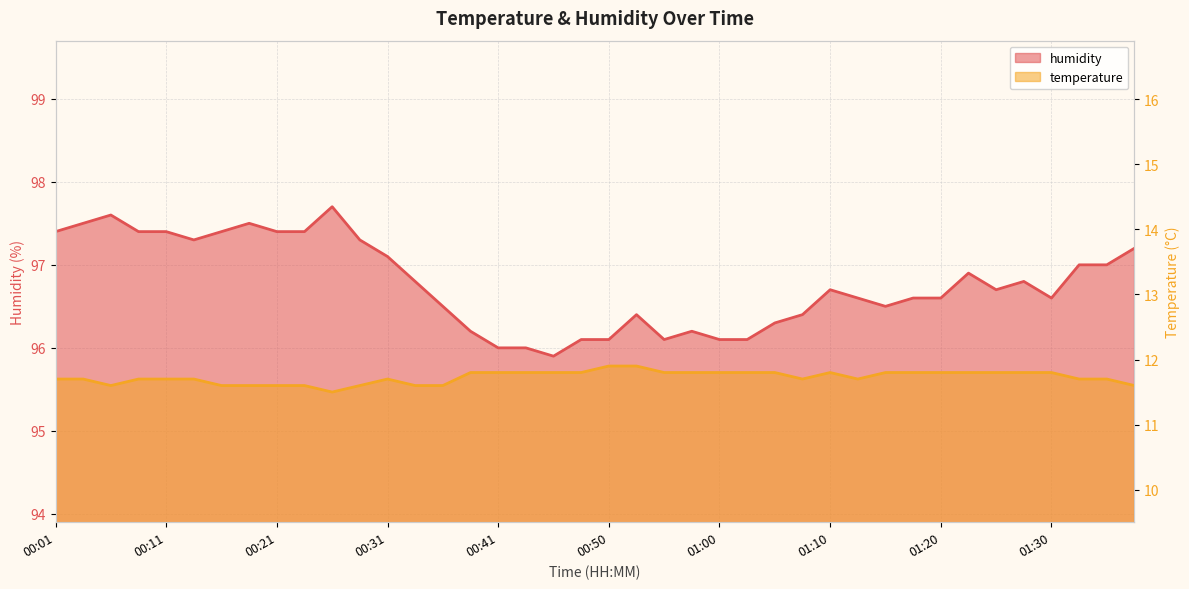

What is the difference between the highest and lowest values at 00:23?

85.8